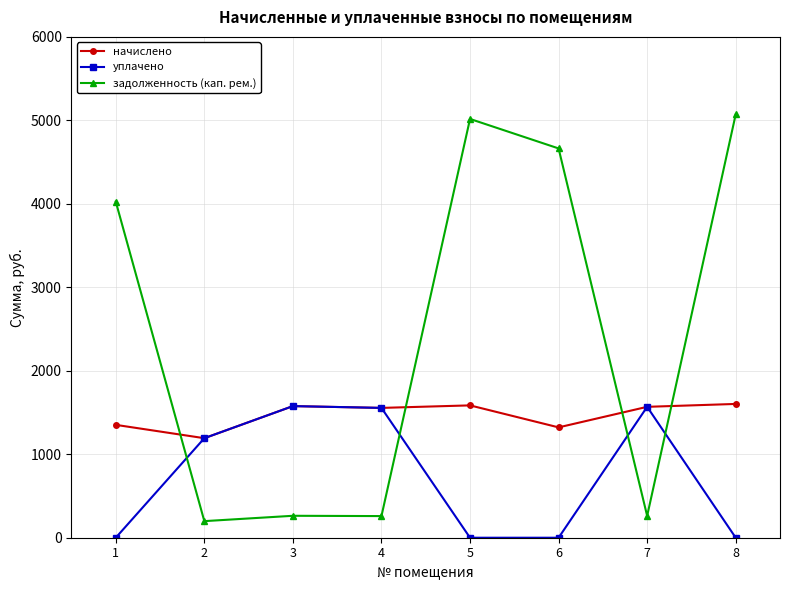

True or false: уплачено has more than 2 points higher than both neighbors.

False